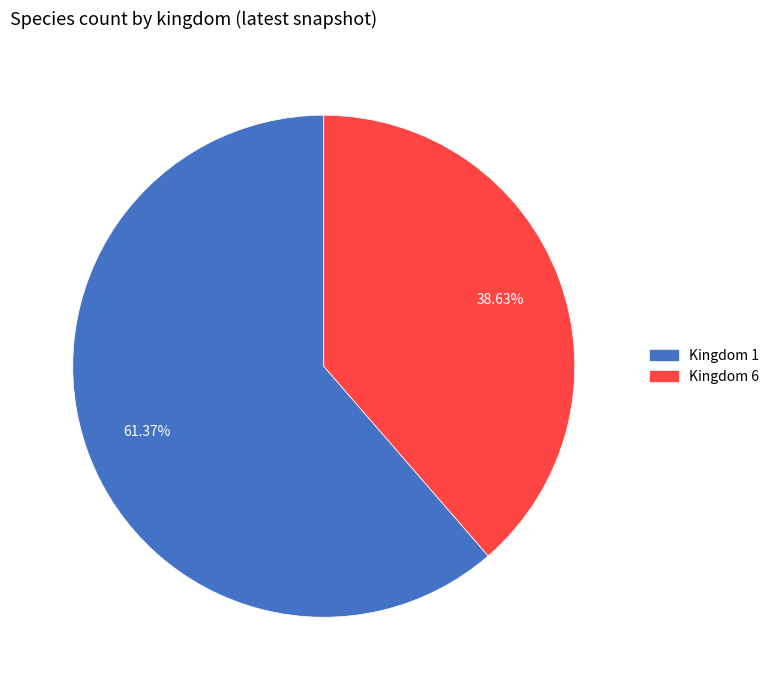

Is there a majority slice in this chart?

Yes